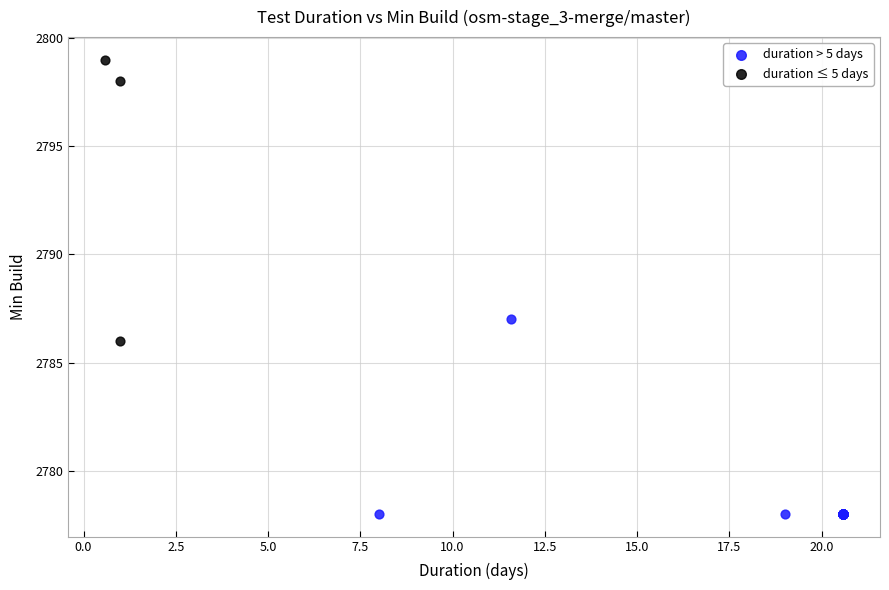

Which series reaches the maximum Y coordinate?

duration ≤ 5 days